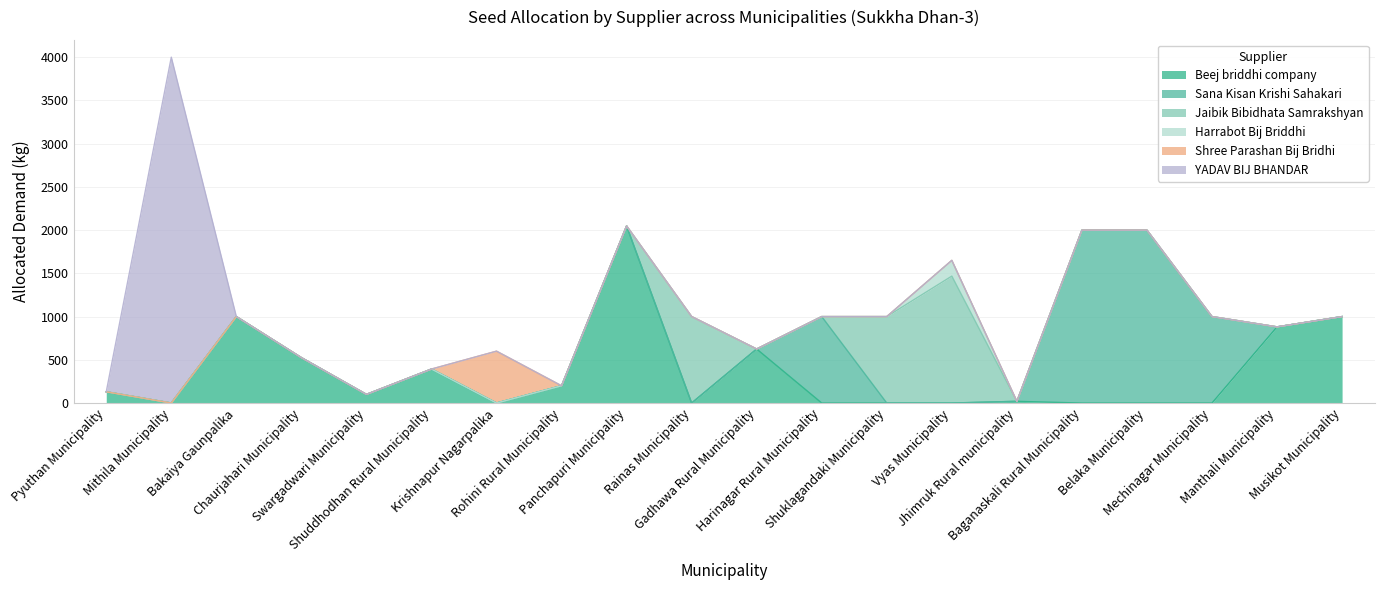

What is the difference between the maximum and second lowest values in the YADAV BIJ BHANDAR series?

4000